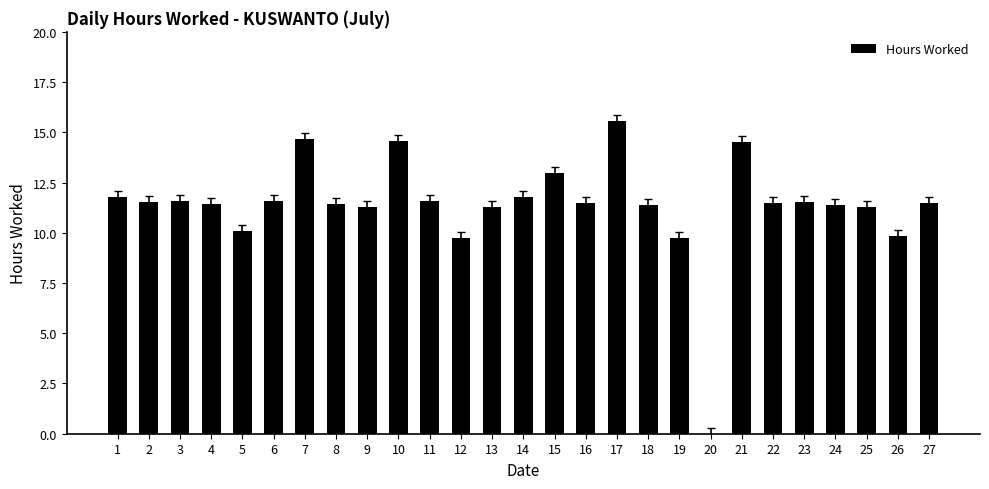

Approximately how many times larger is the value at 19 compared to 6?

0.8